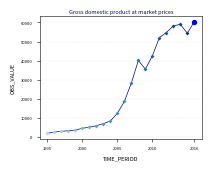

What is the difference between the maximum and minimum values?

58259.8